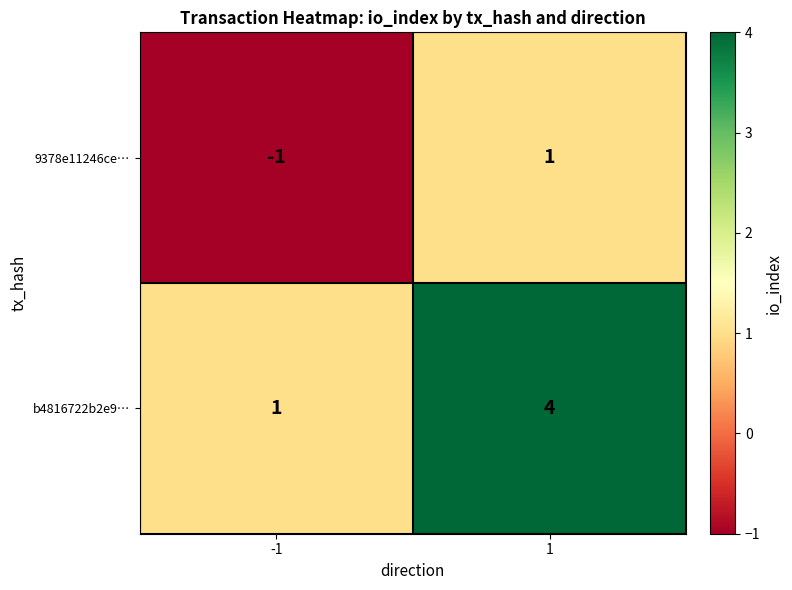

What is the sum of the b4816722b2e9… values at -1 and 1?

5